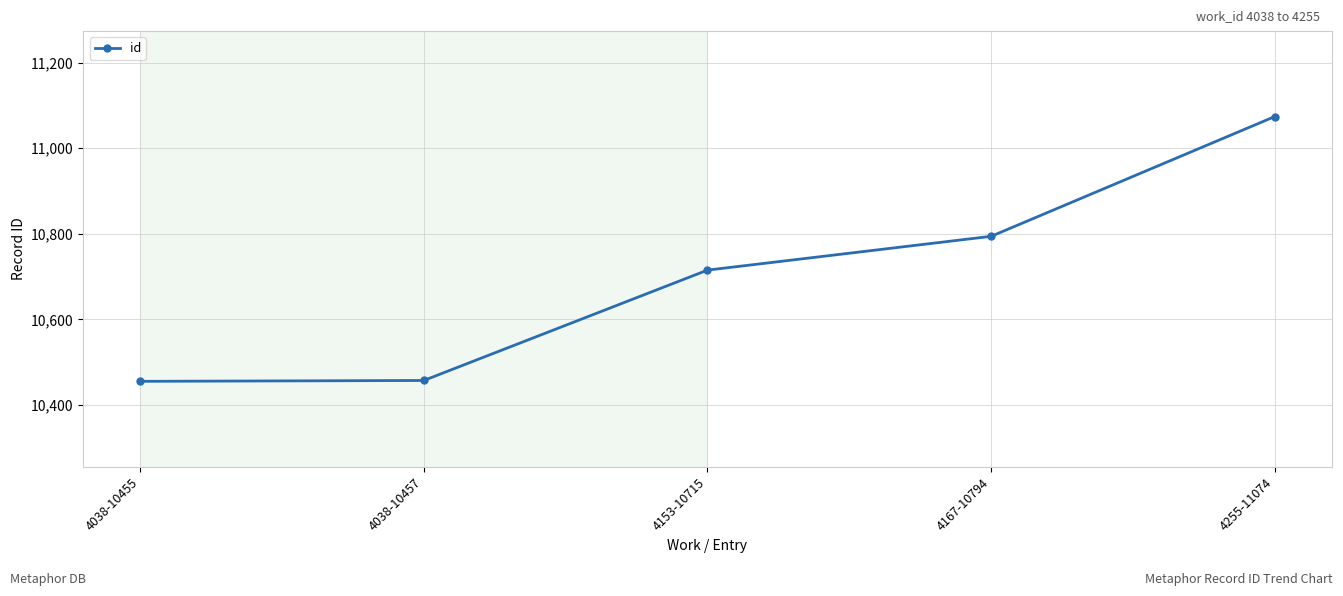

How many distinct data groups are displayed?

1